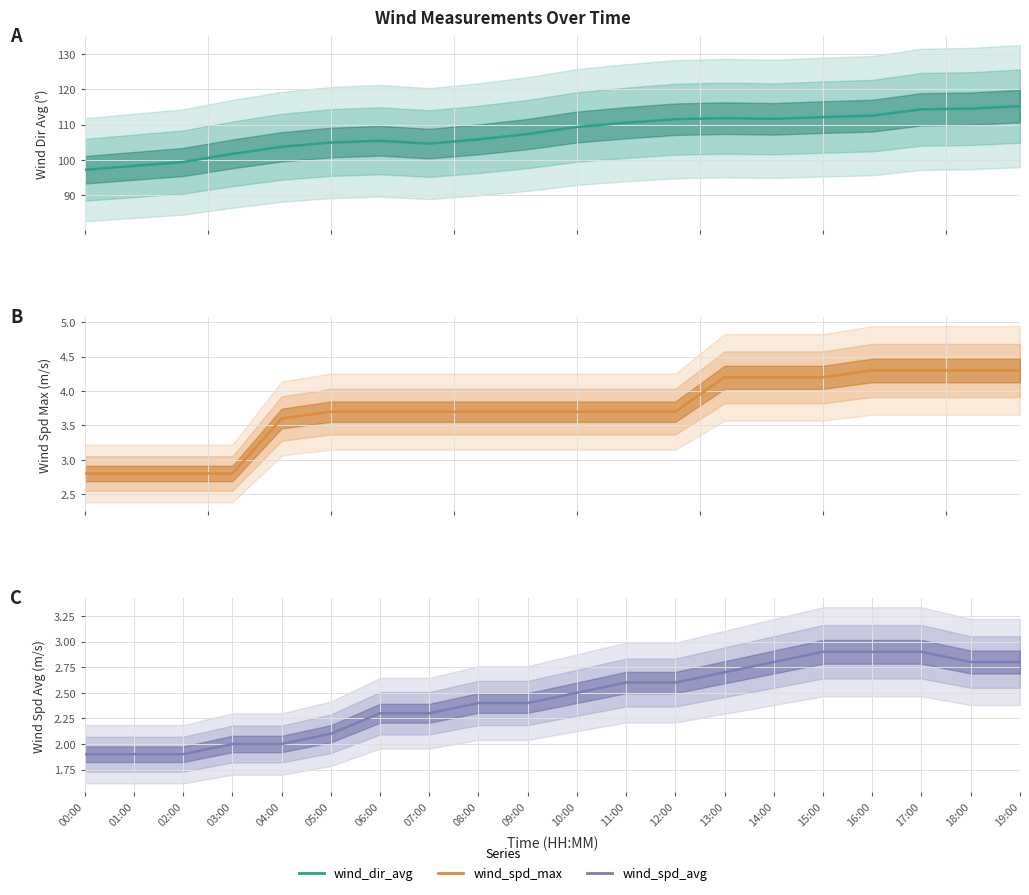

True or false: wind_spd_avg and wind_spd_max cross at least once.

False